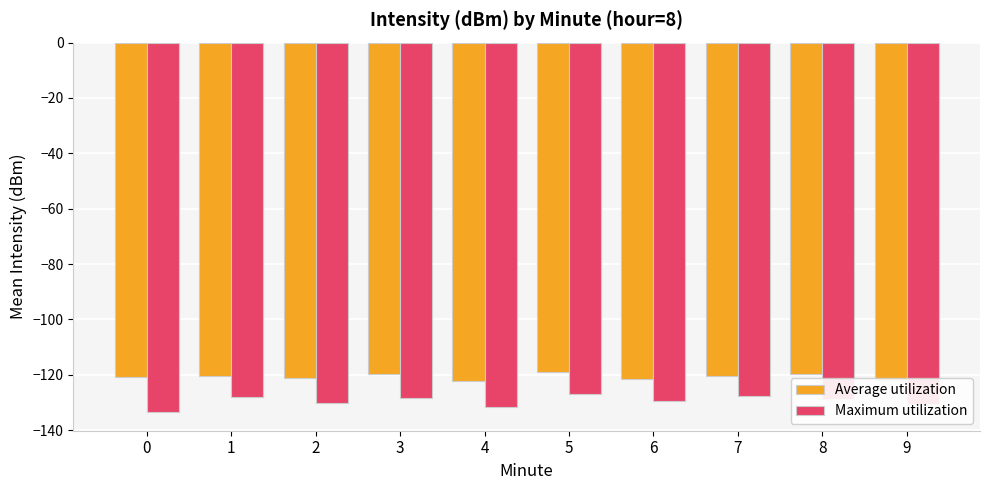

What is the value of the Maximum utilization bar at the 6th from the left?

-126.9